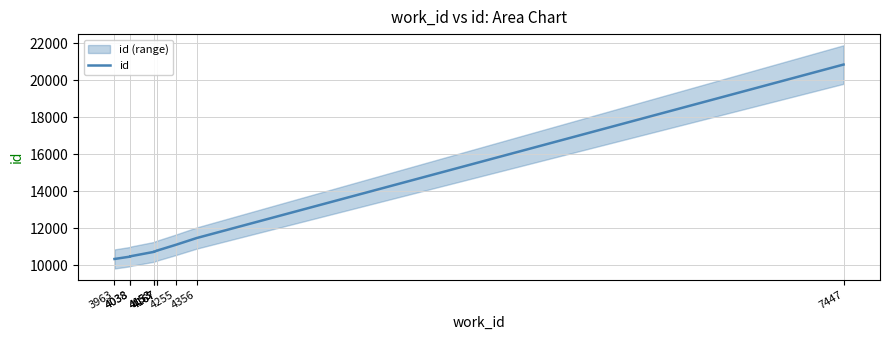

Rank the categories by value from lowest to highest.

3963, 4038, 4038, 4153, 4153, 4167, 4167, 4255, 4356, 7447